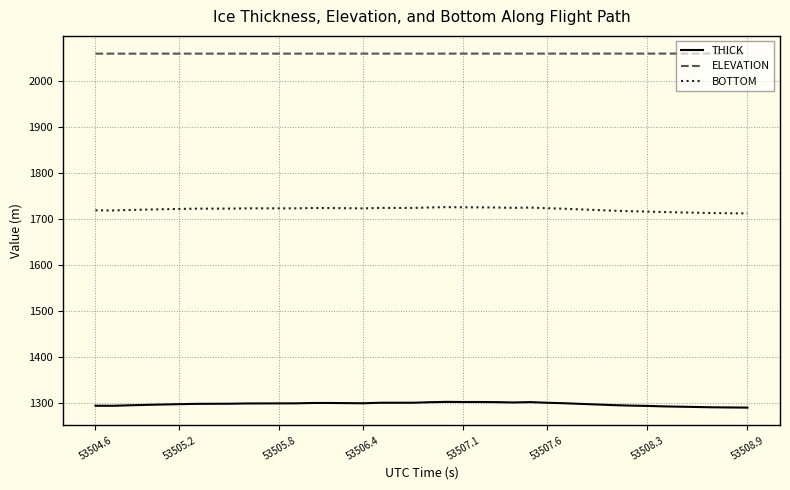

Which series has the largest total across all categories?

ELEVATION